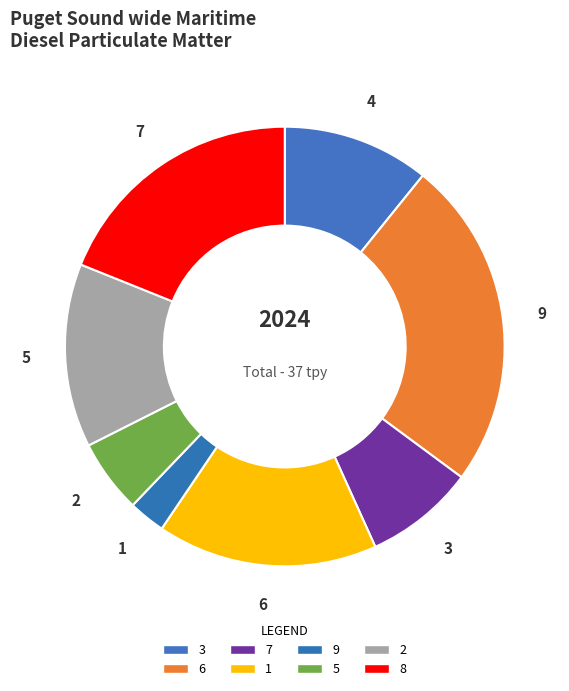

Is there any slice that represents more than half of the pie?

No